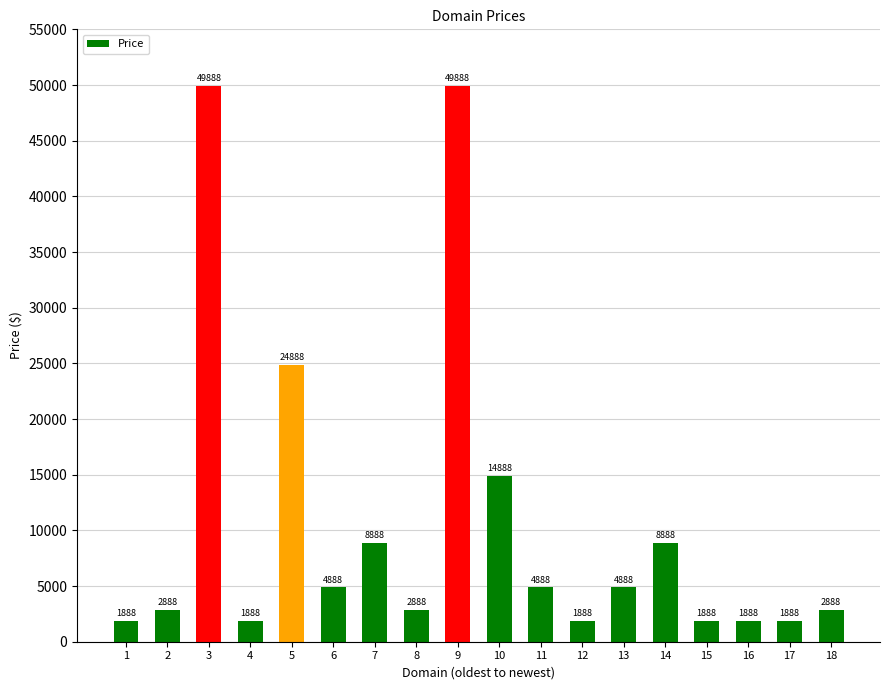

What is the value of the 13th bar from the left?

4888